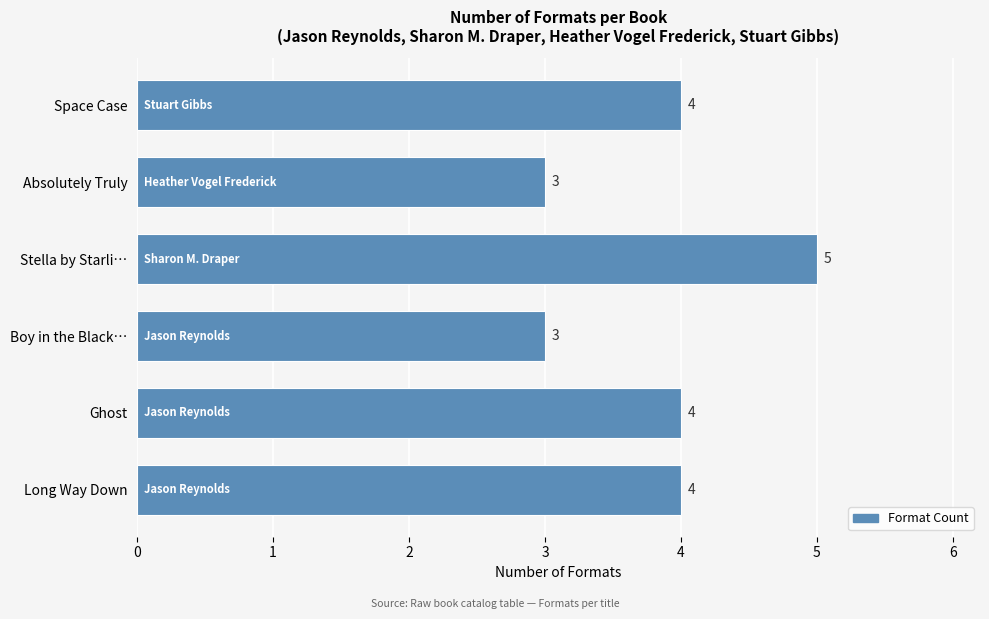

Approximately how many times larger is the value at Space Case compared to Stella by Starli…?

0.8